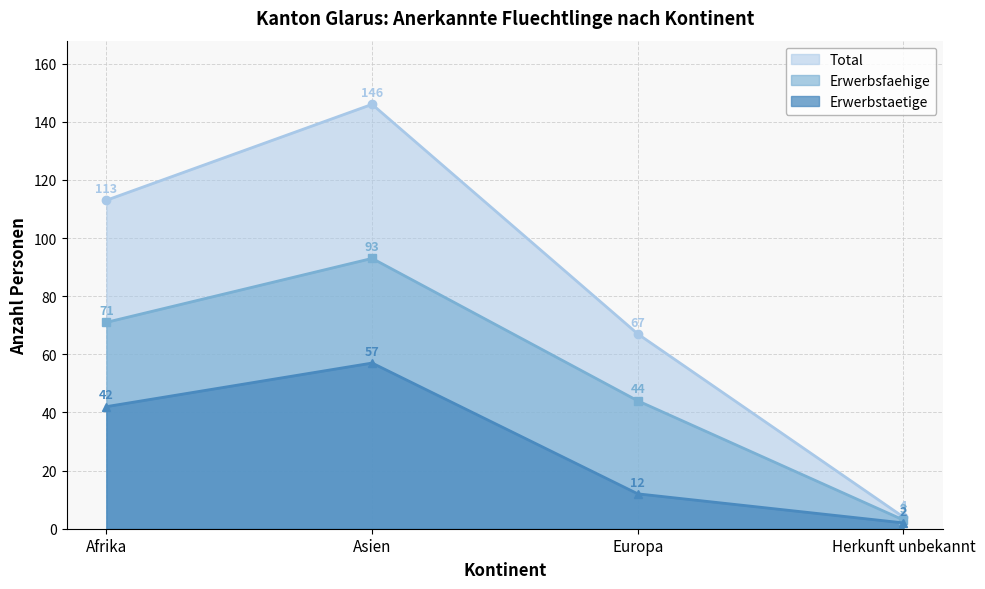

The value of Erwerbstaetige at Asien is 39. True or false?

False